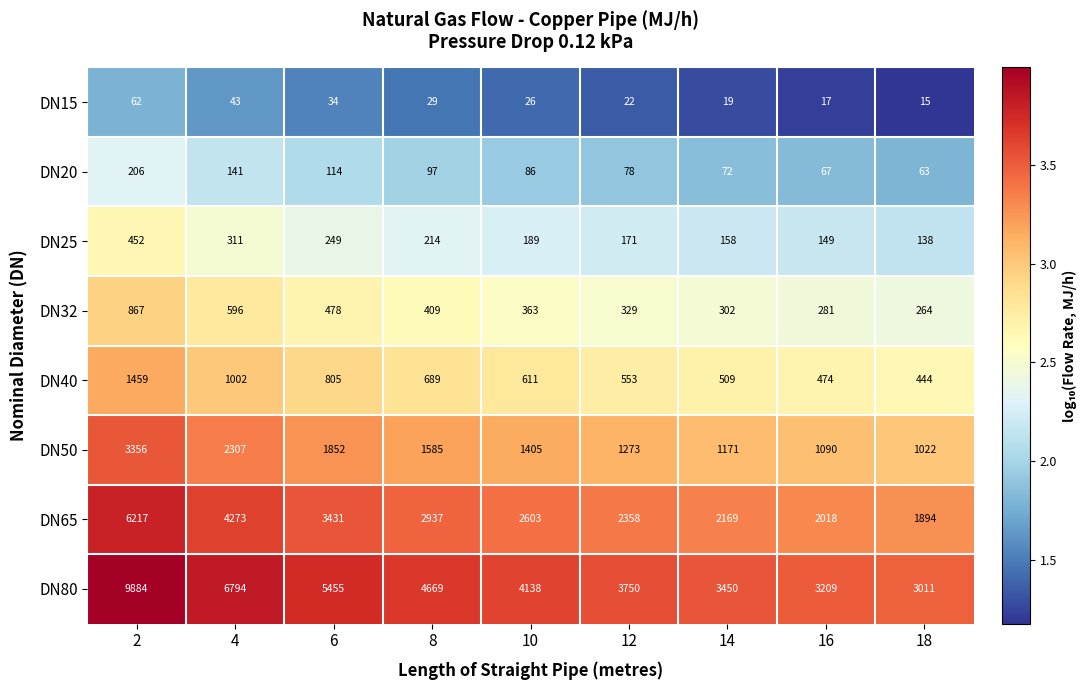

At how many categories does at least one series exceed 65?

9